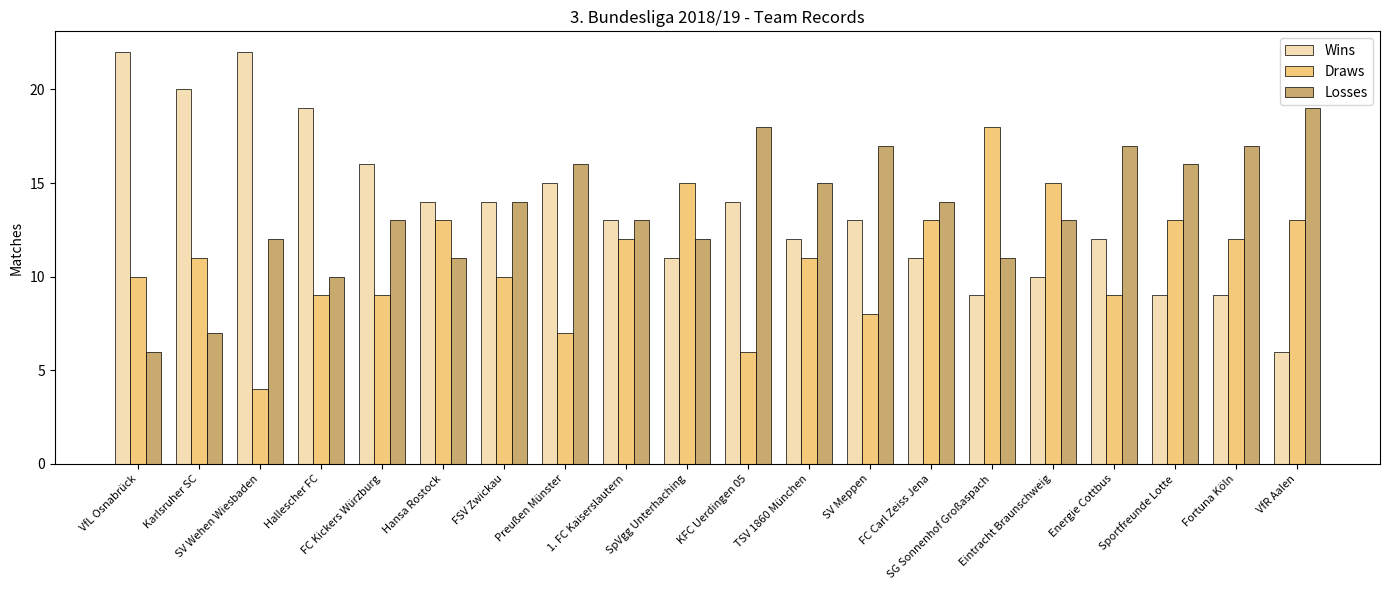

What is the value of the Draws bar at the 11th from the left?

6